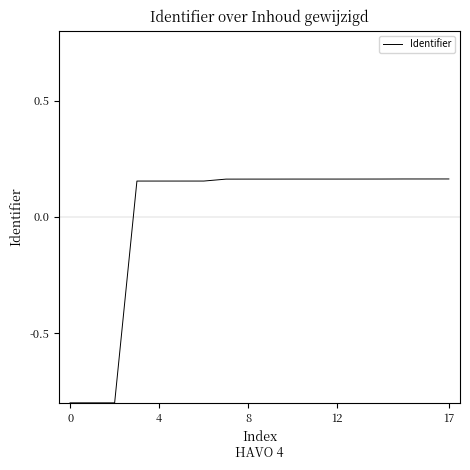

How many positive values are there?

15